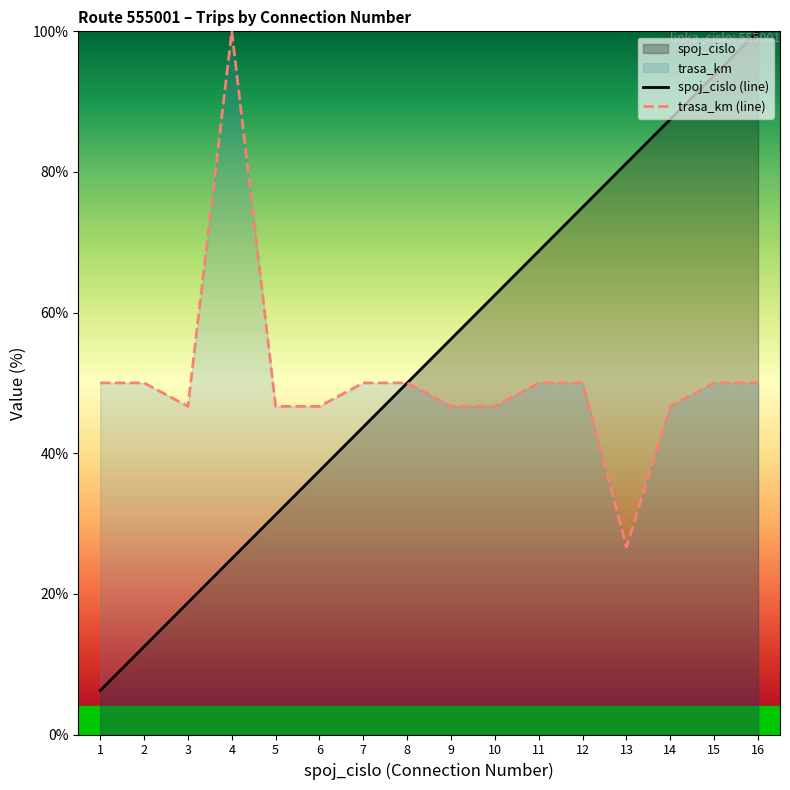

Does the chart have visible grid lines?

No